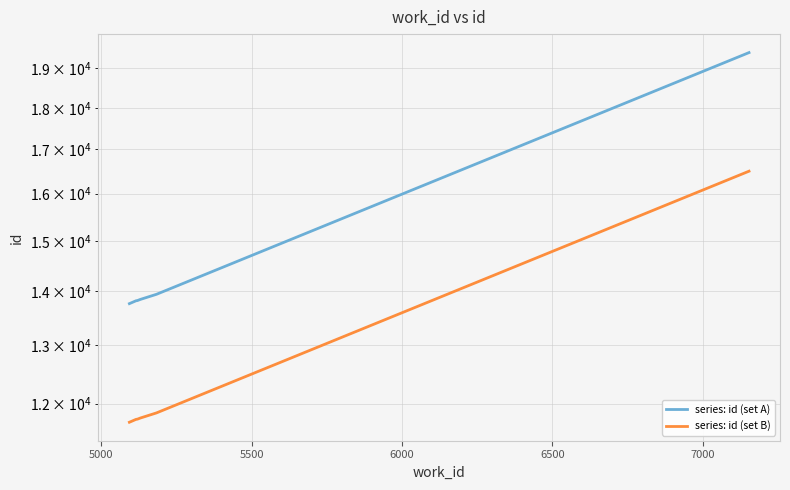

True or false: series: id (set A) and series: id (set B) cross at least once.

False